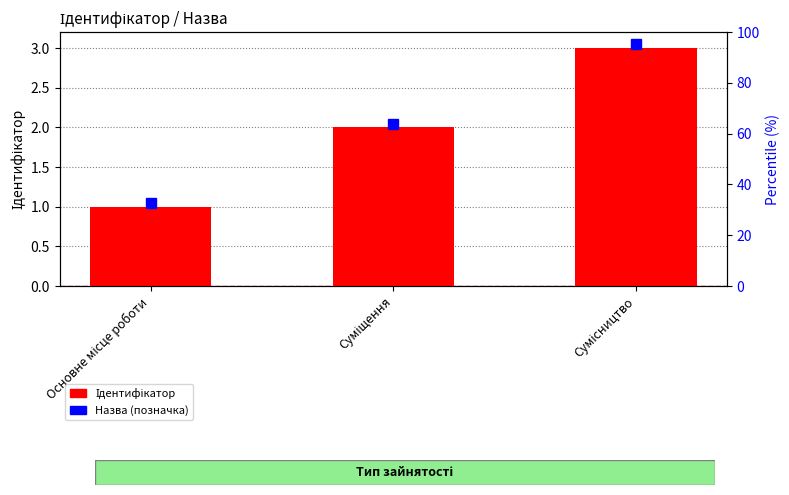

What is the difference between the maximum and minimum values?

2